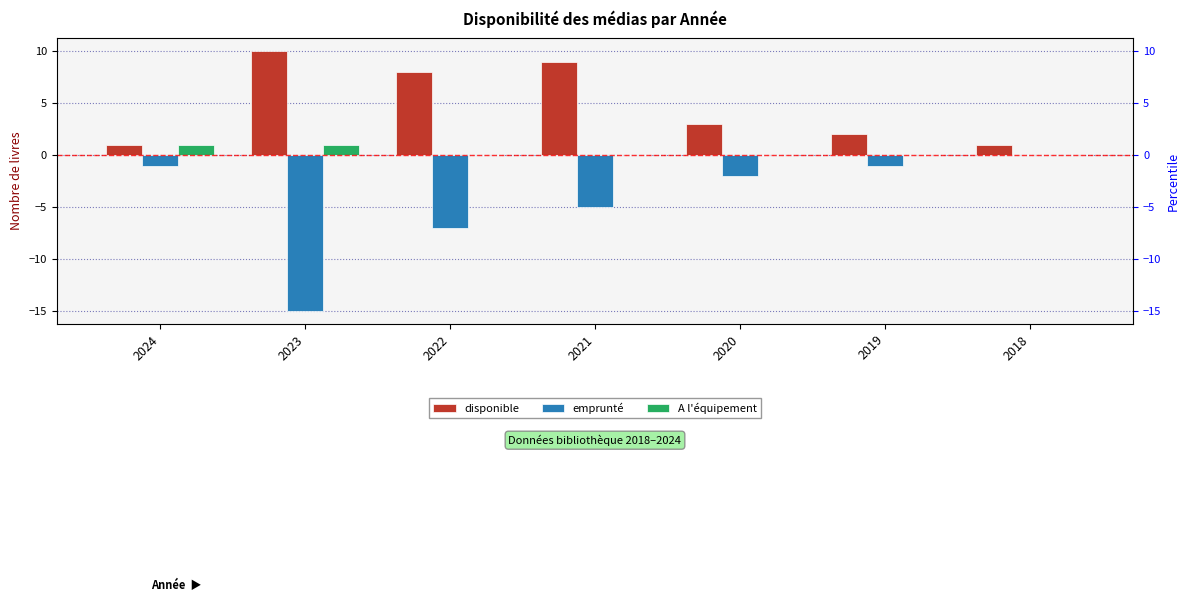

How many data points does each series have?

7